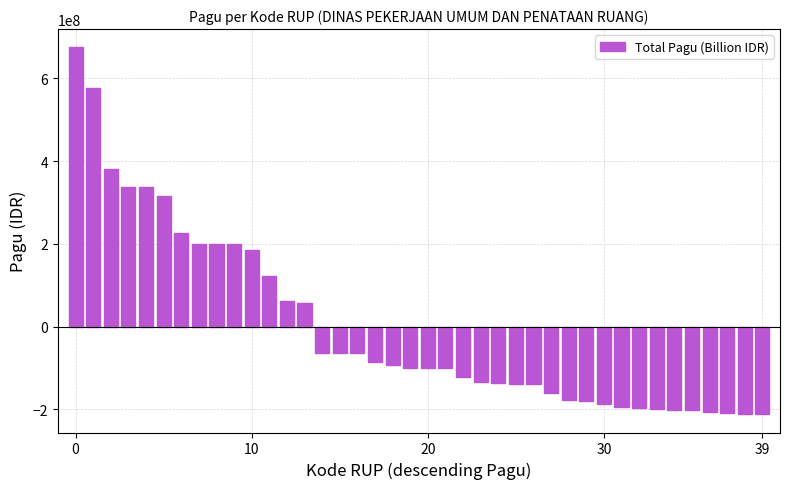

What is the value of the 16th bar from the left?

-63447042.5